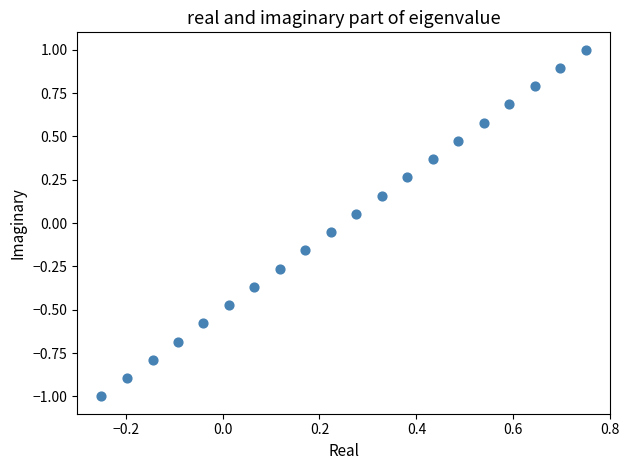

What is the range of X values (max minus min)?

1.0